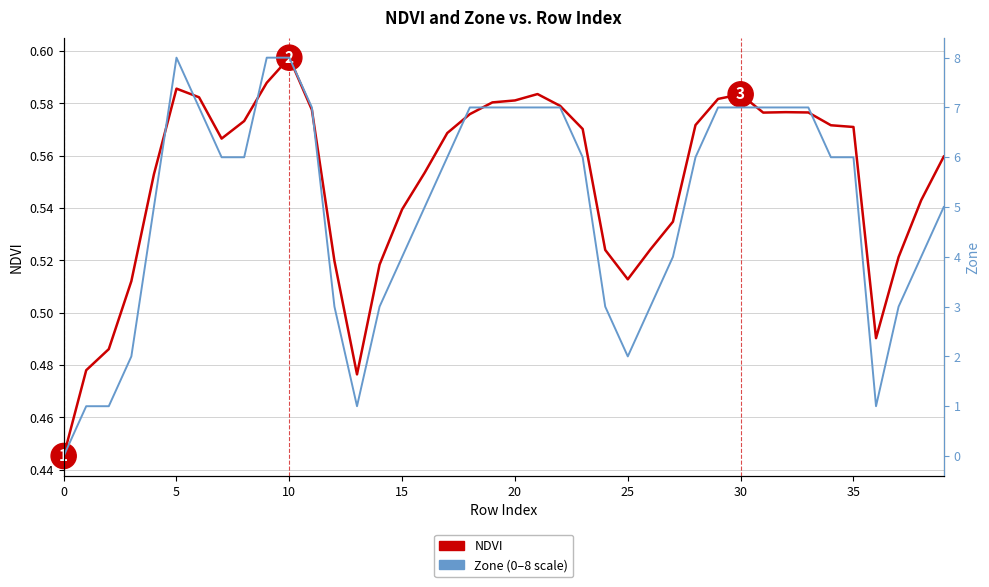

What value does the NDVI series have at 30?

0.6